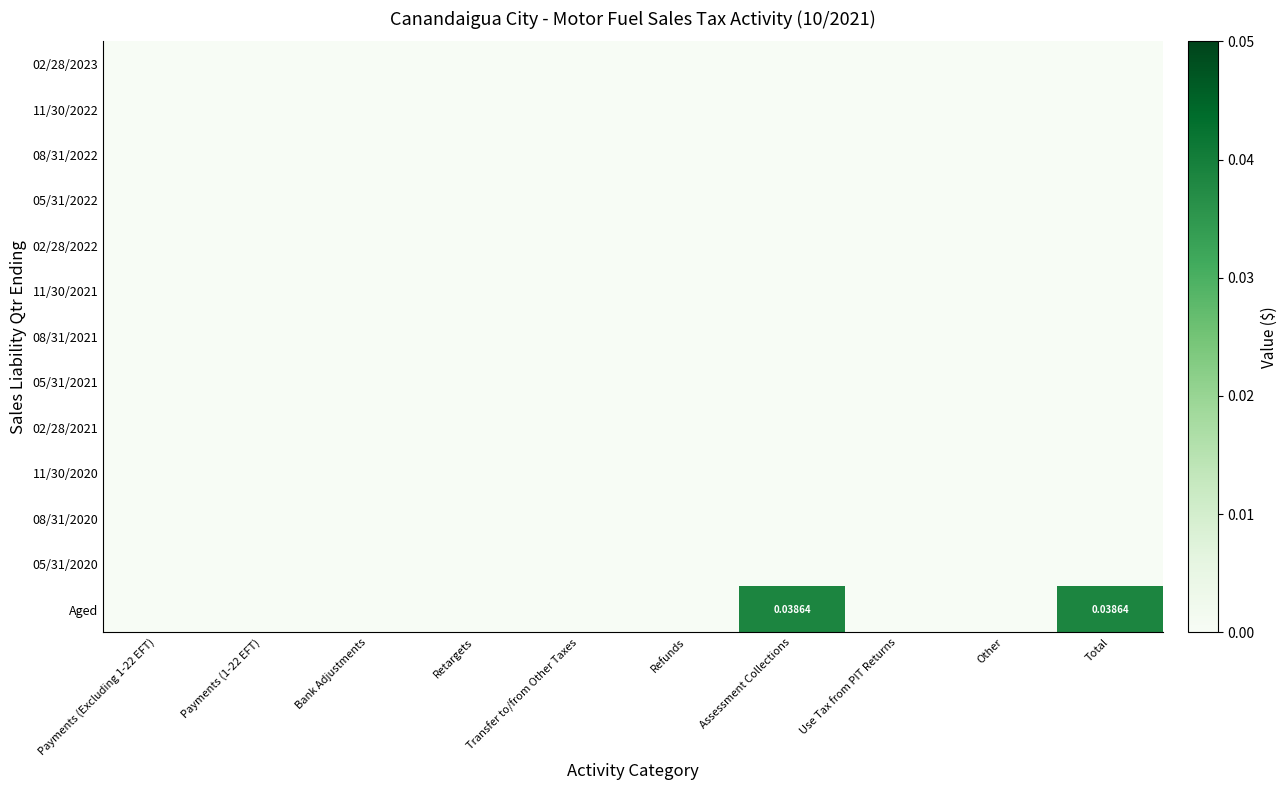

True or false: 08/31/2022 has a value of 0.0 at Bank Adjustments.

True